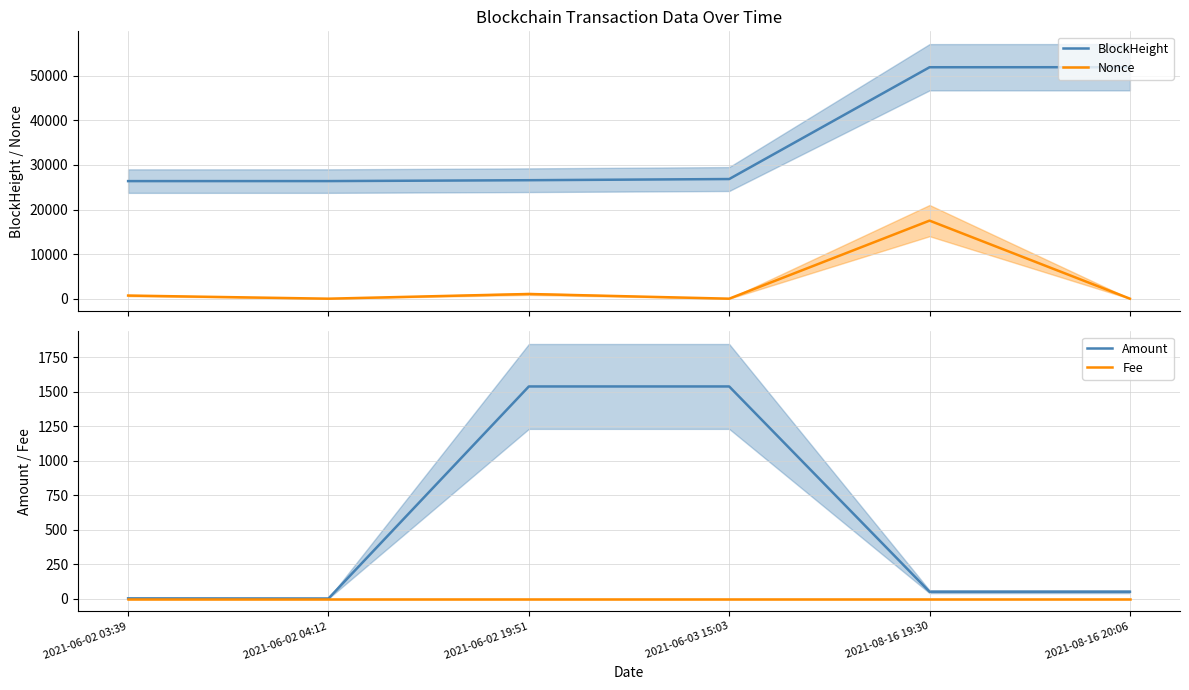

Count the number of data series in this chart.

4